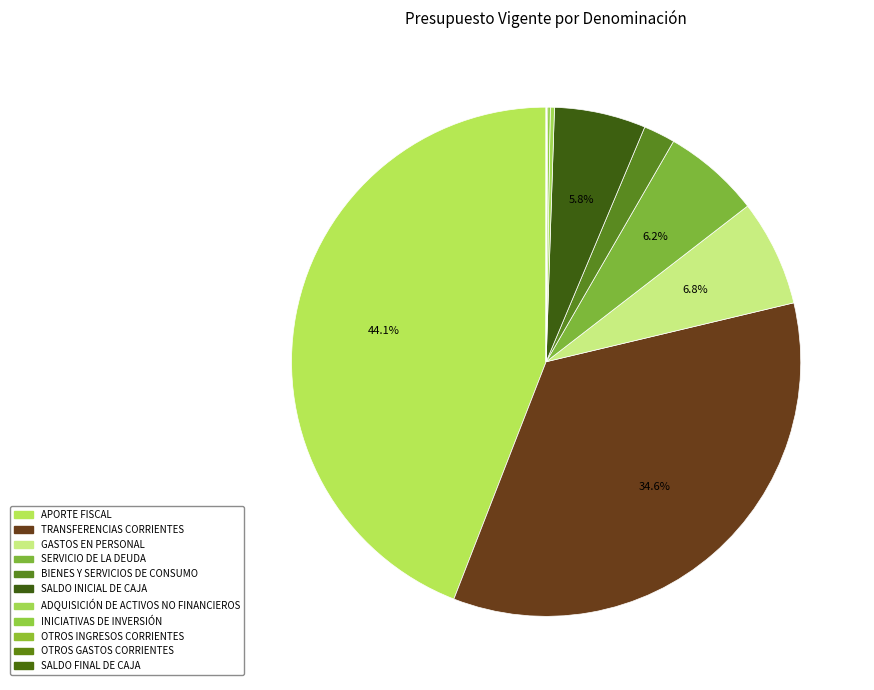

Does SERVICIO DE LA DEUDA represent more than half of the total?

No